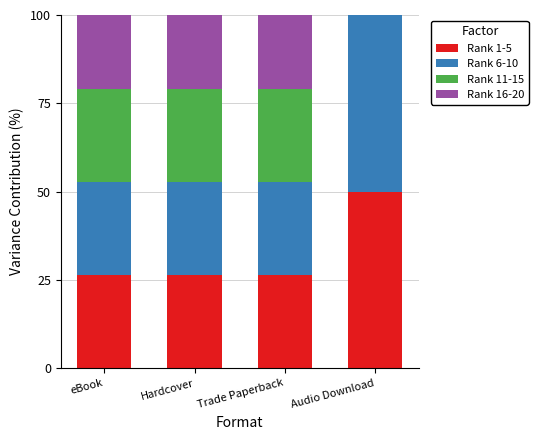

True or false: Rank 1-5 has a value of 6.2 at Hardcover.

False